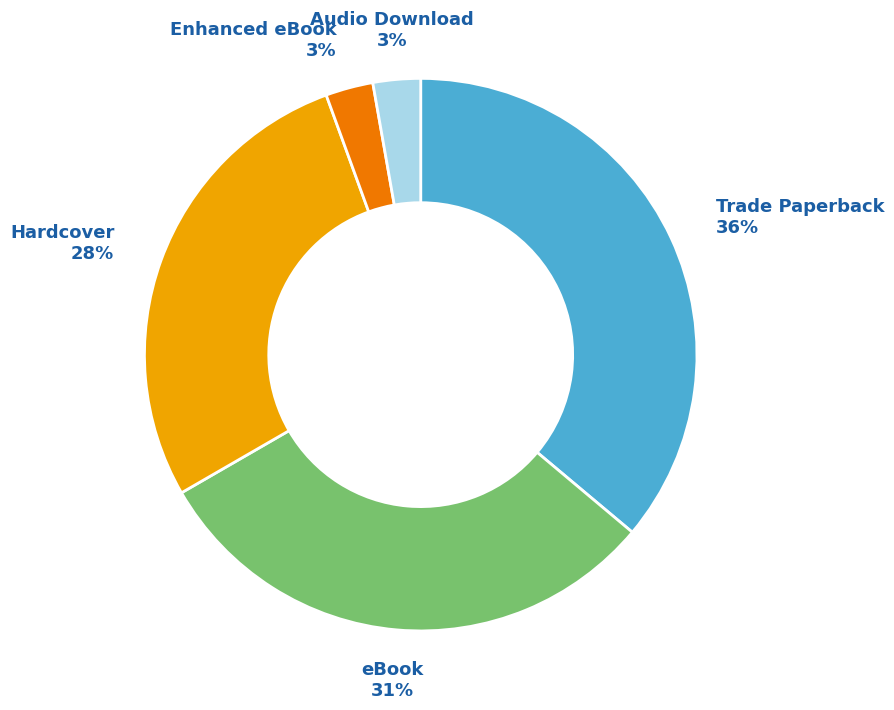

Is there a majority slice in this chart?

No